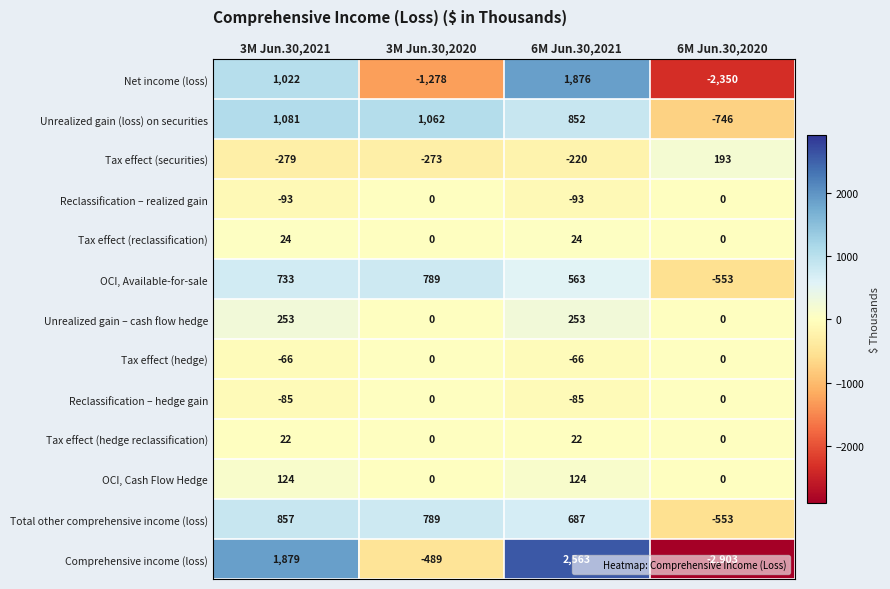

Between 3M Jun.30,2020 and 6M Jun.30,2021, which series saw the biggest shift?

Net income (loss)